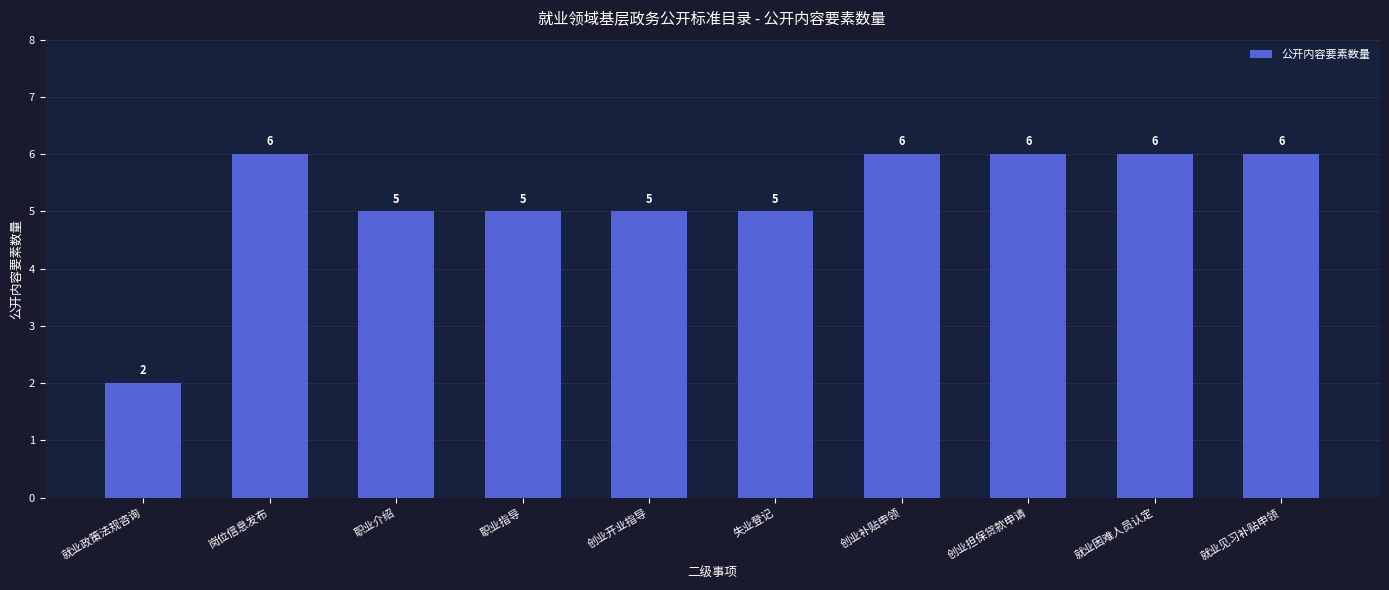

What is the approximate value at 职业指导?

5